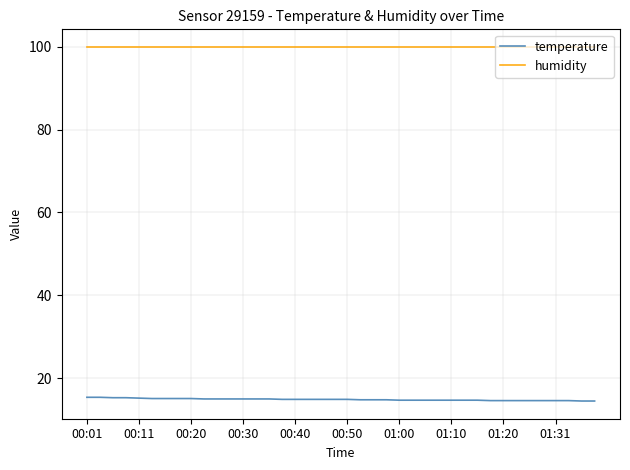

Rank the series by their average value, from lowest to highest.

temperature, humidity